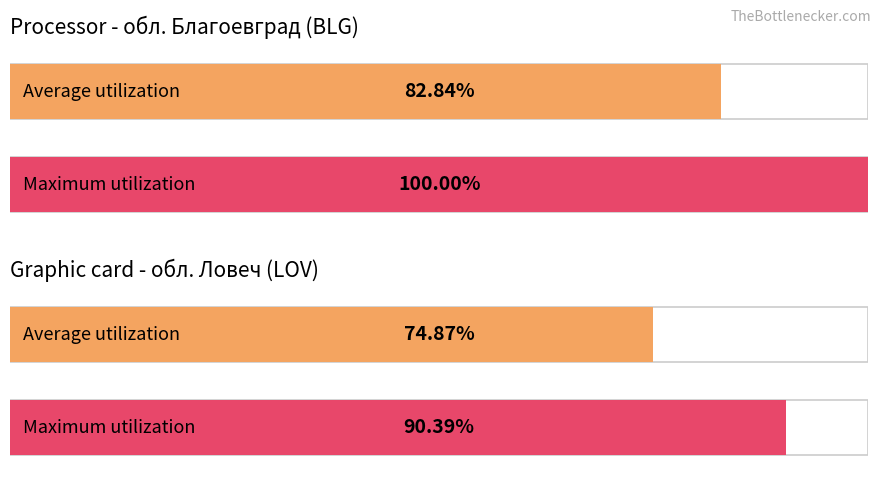

Is it true that Maximum utilization equals 48.9 at обл. Благоевград?

False